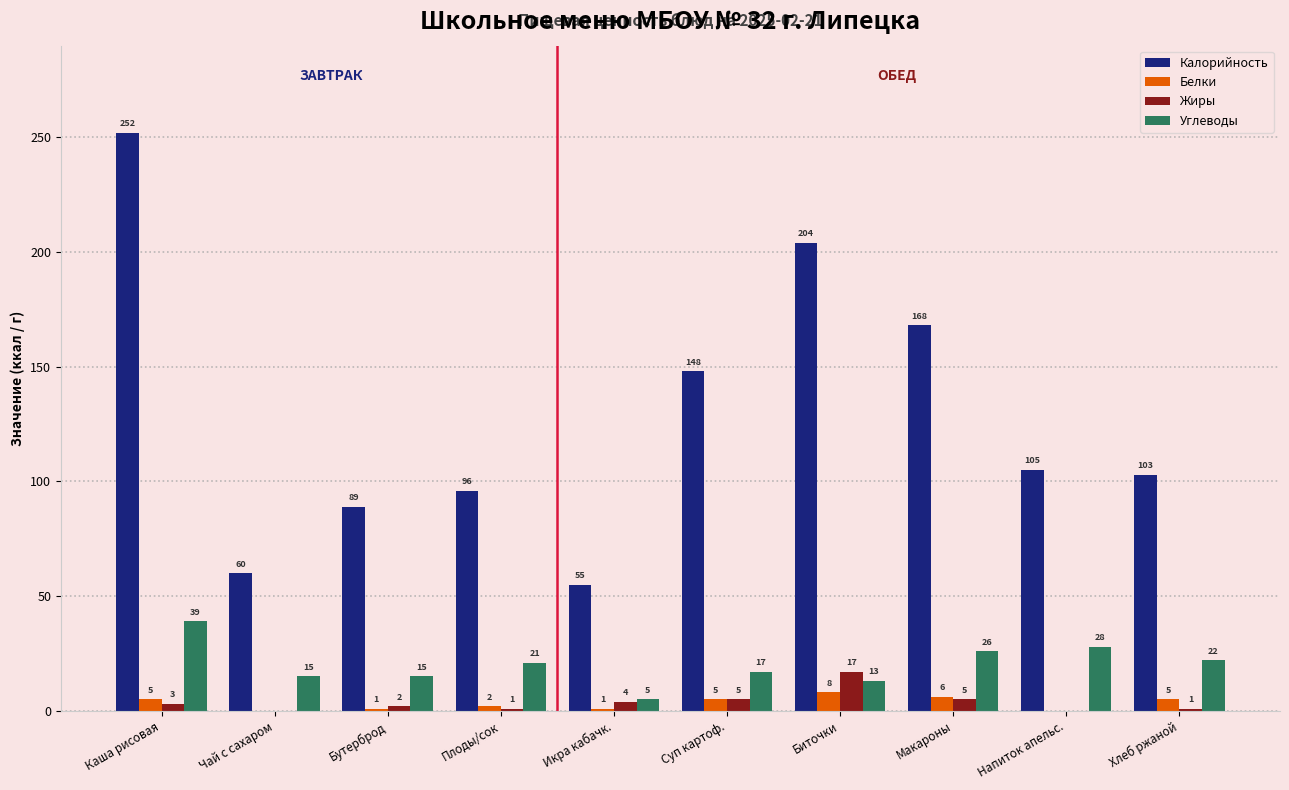

At which label does Углеводы first exceed 21?

Каша рисовая